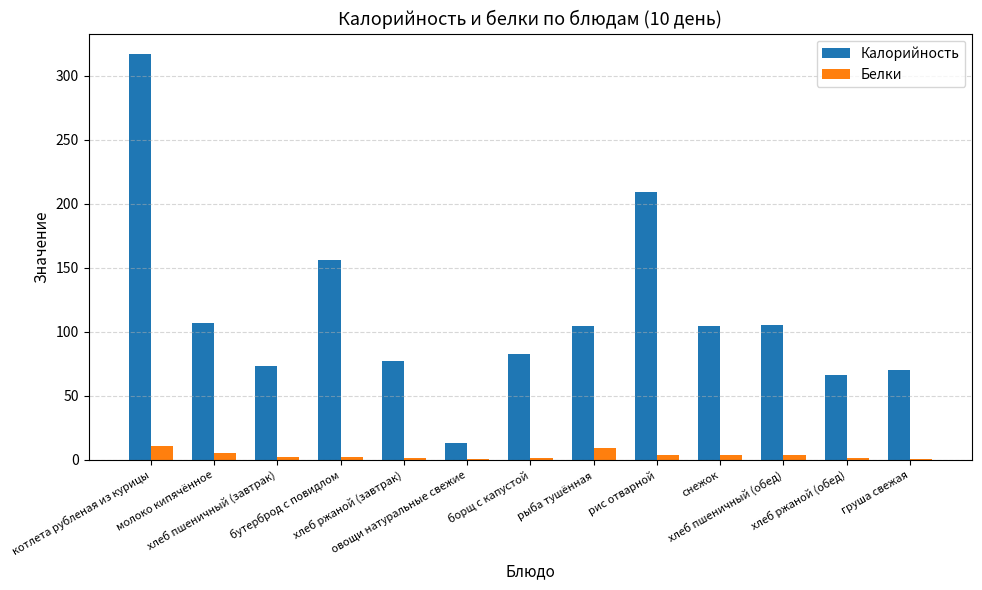

How many groups of bars are there?

13